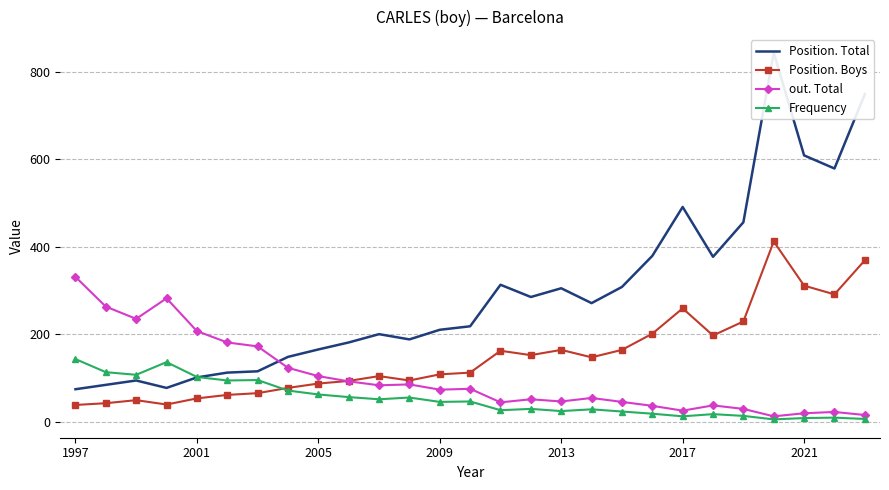

What is the total value across all series at 10?

438